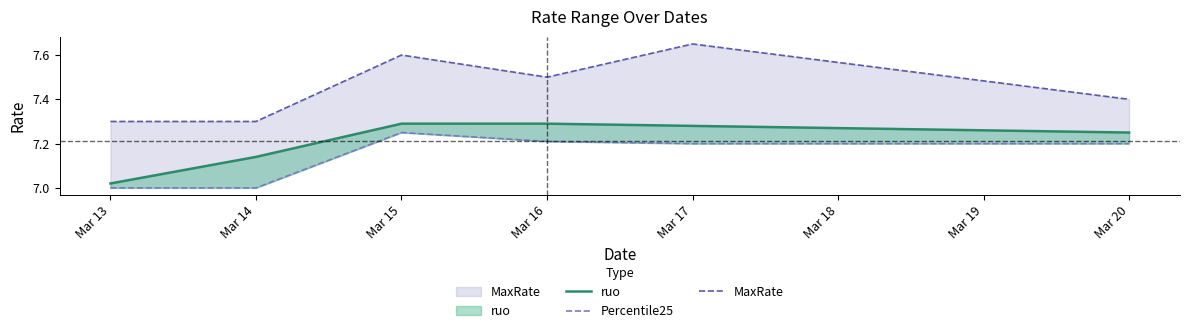

Rank the series at Mar 16 from lowest to highest value.

Percentile25, ruo, MaxRate